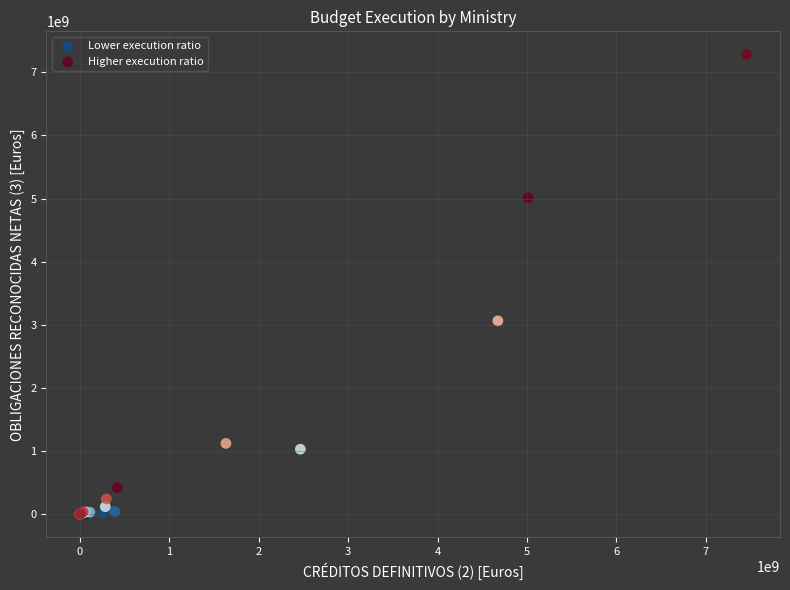

Which series contains the highest Y value?

Higher execution ratio